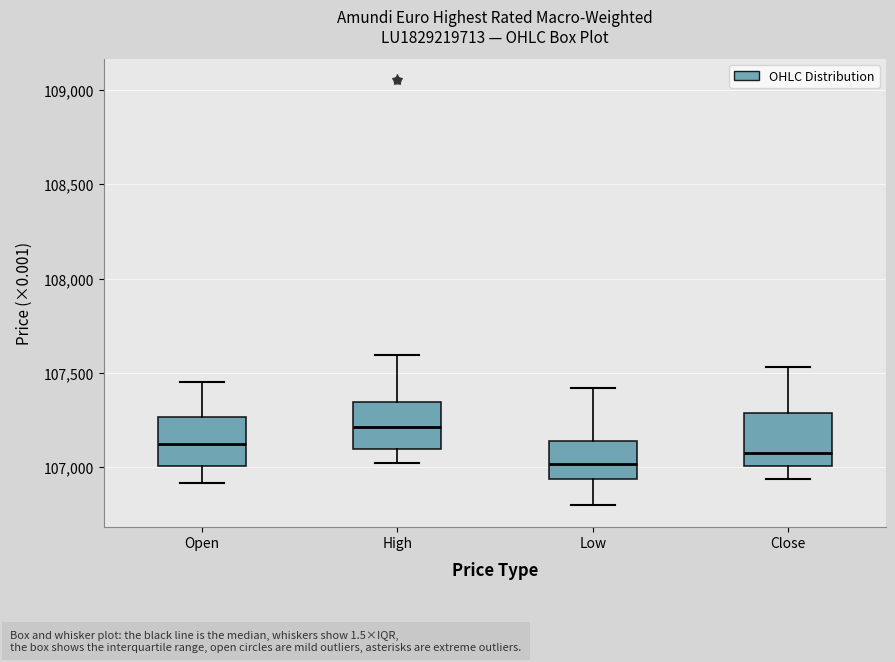

Where does the median line of the box for Open sit on the y-axis? The values are not printed on the chart, so give them approximately, as read against the axis.

107100